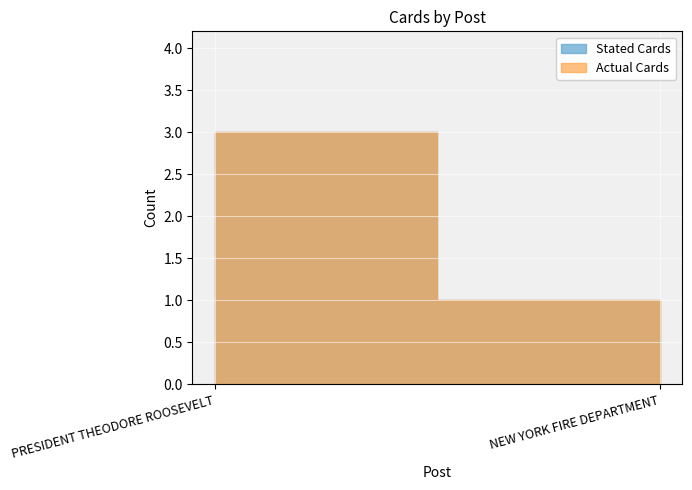

What is the value of the Stated Cards point at the 2nd from the left?

1